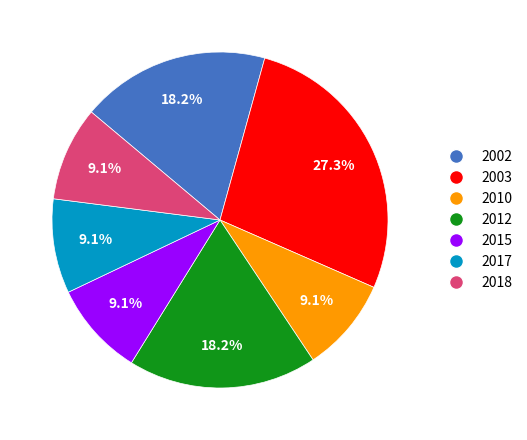

Does 2015 represent more than half of the total?

No